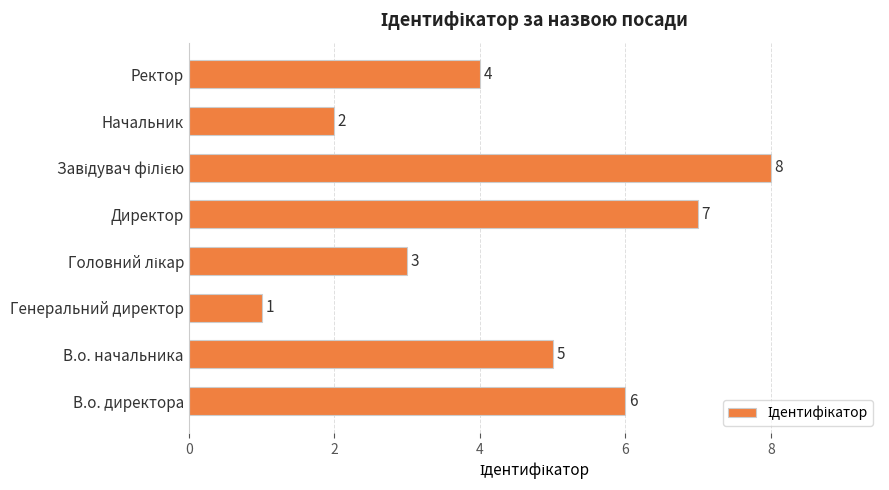

Reading bottom to top, list all the values displayed in this chart.

6	5	1	3	7	8	2	4